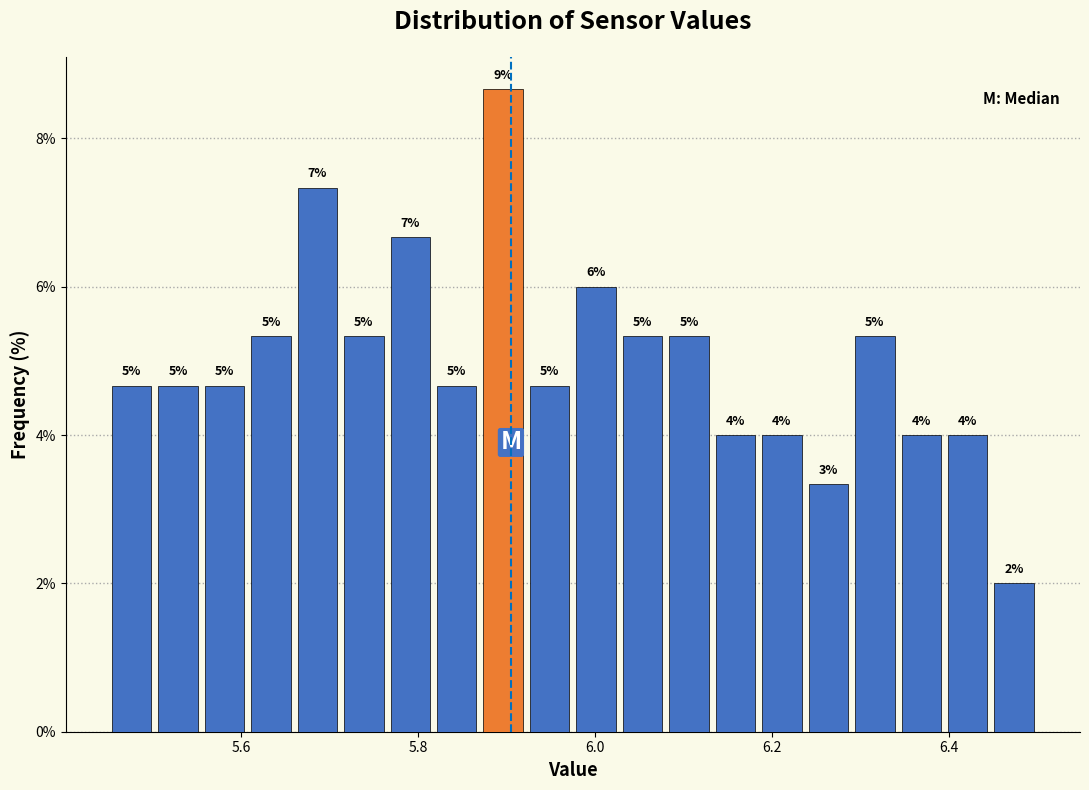

Read against the x-axis, roughly where is the centre of the tallest bar?

5.90